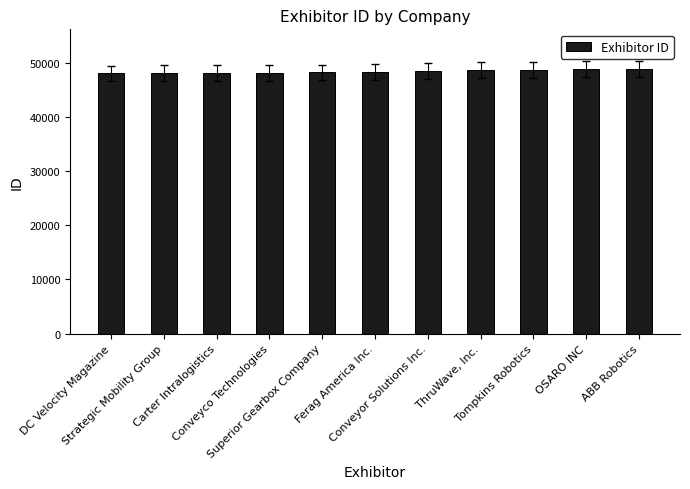

What is the maximum value shown in the chart?

48891